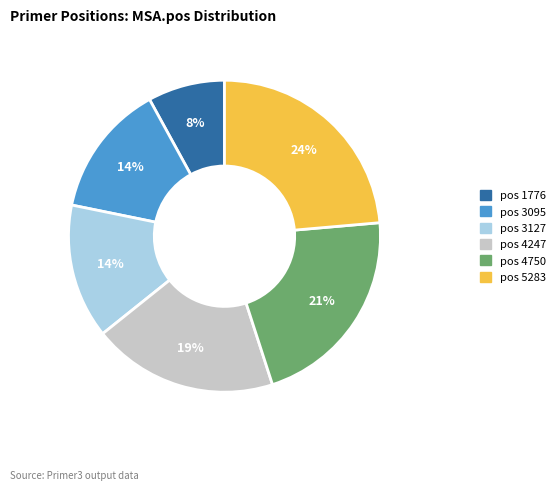

Count the number of slices in the pie.

6